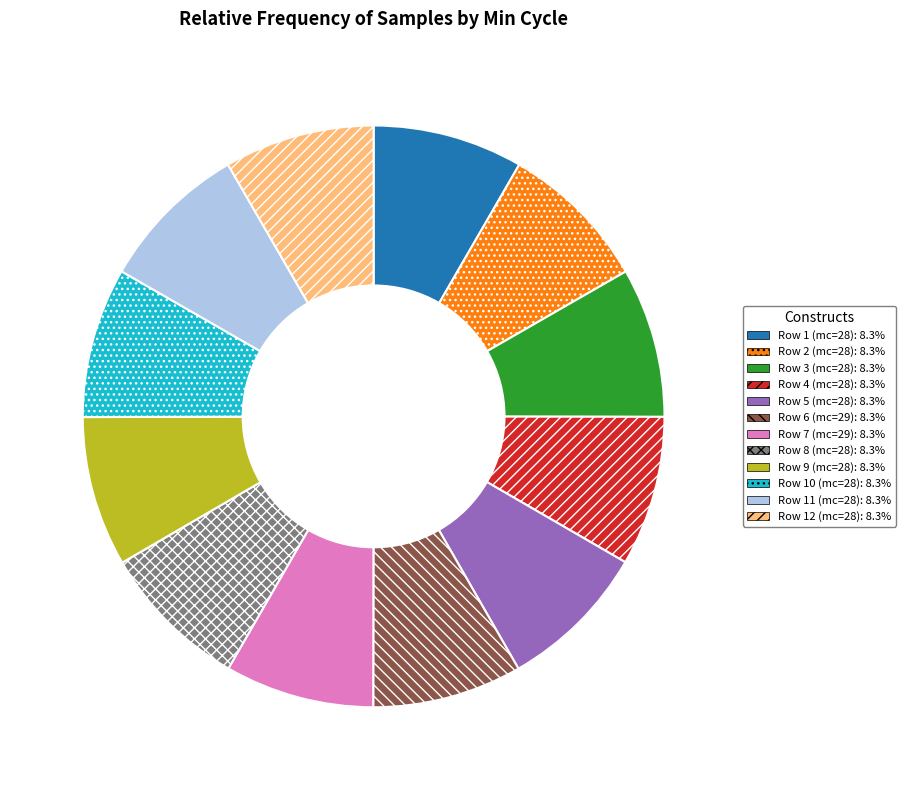

Is there any slice that represents more than half of the pie?

No